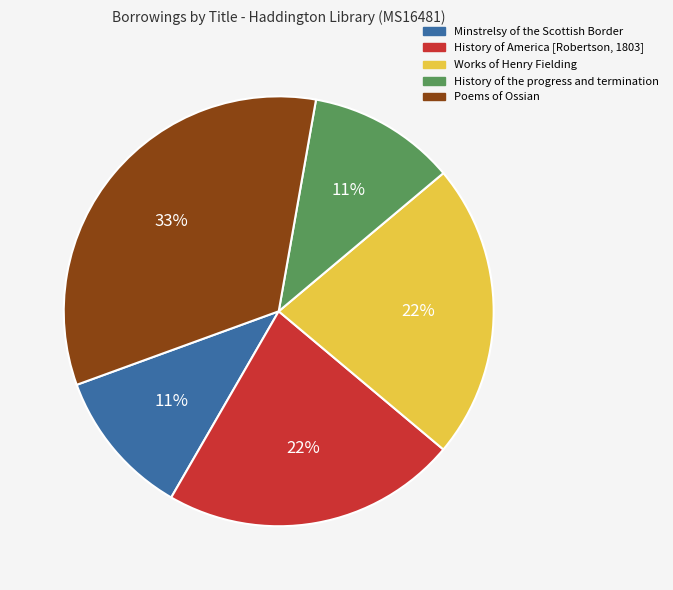

To the nearest percent, what is the difference between the largest and smallest slice percentages?

22%